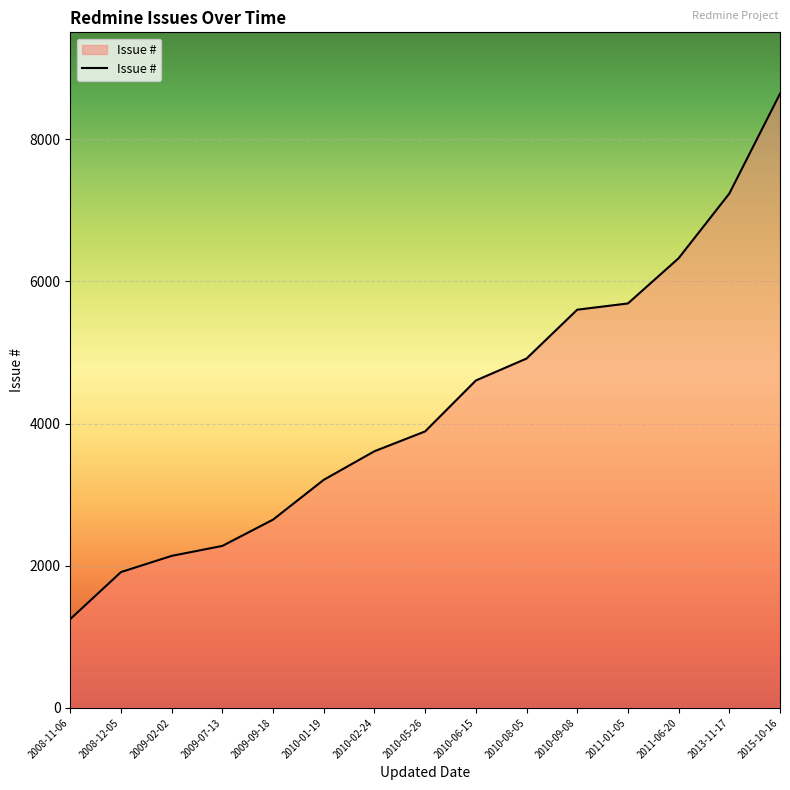

True or false: the data has more than 0 interior local peaks.

False